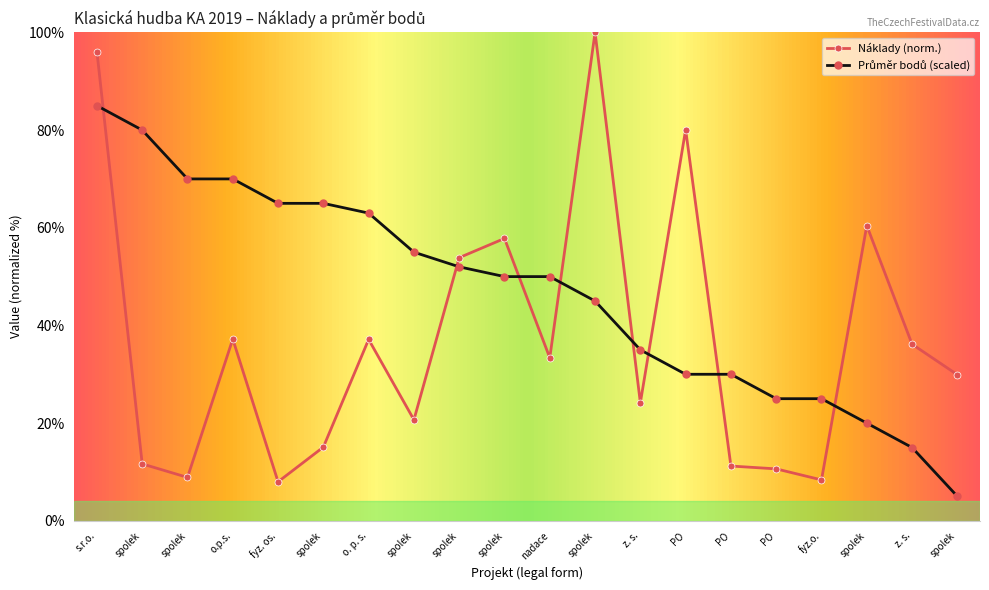

What is the label of the 1st point from the left?

s.r.o.